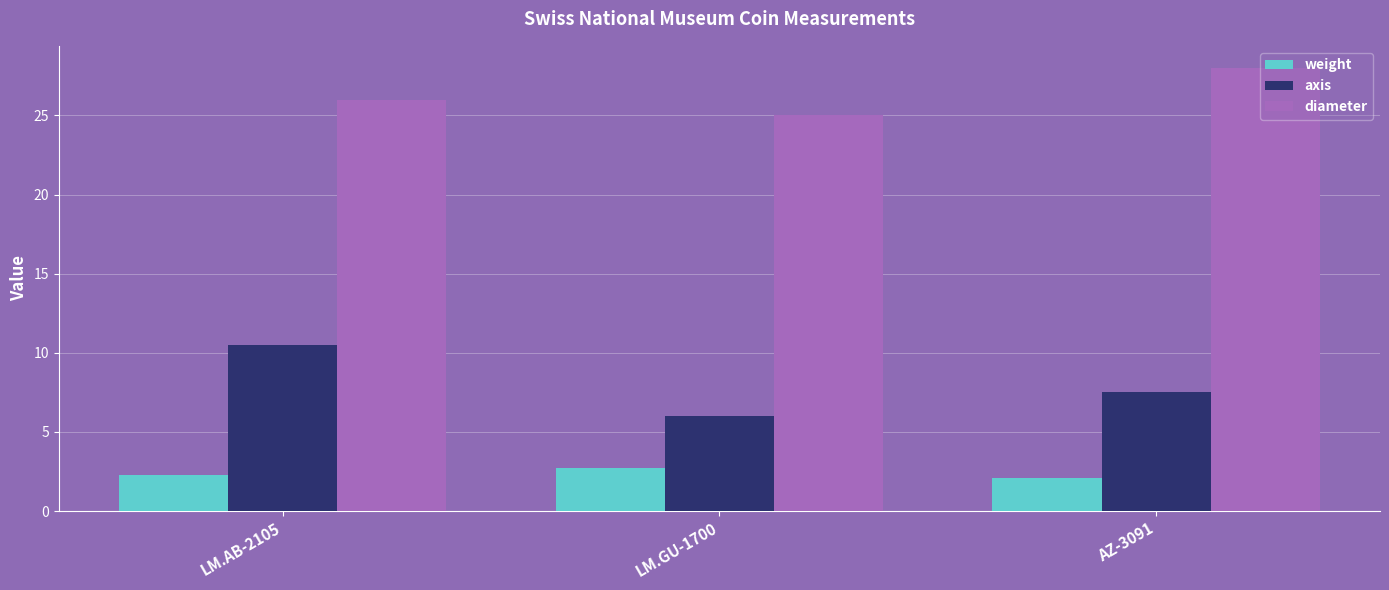

How many distinct data groups are displayed?

3